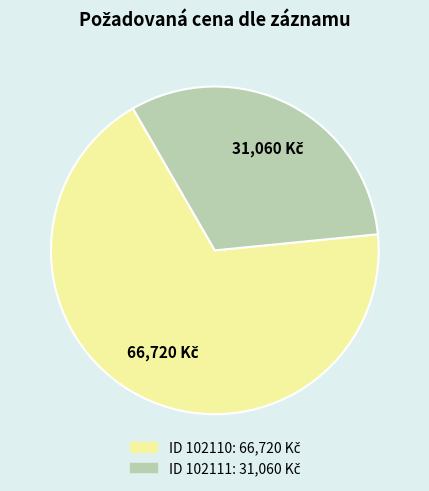

How many slices are in this pie chart?

2